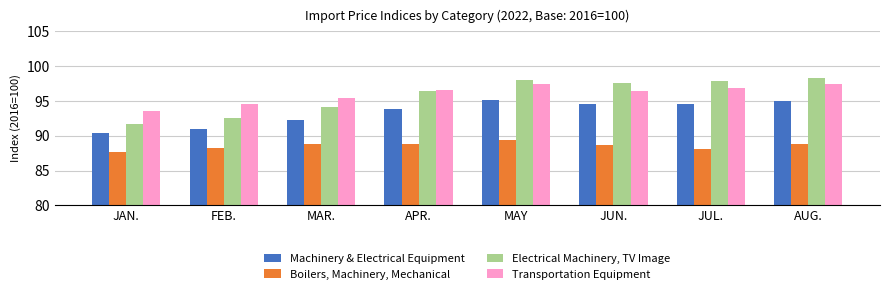

How many values in the Transportation Equipment series exceed 96?

5